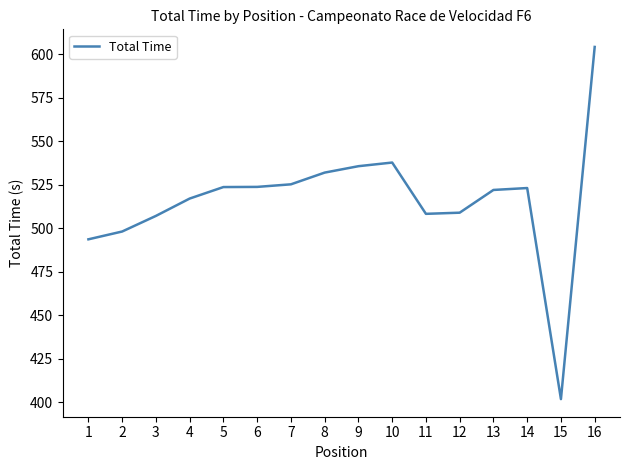

Which category has the lowest value across all series?

15